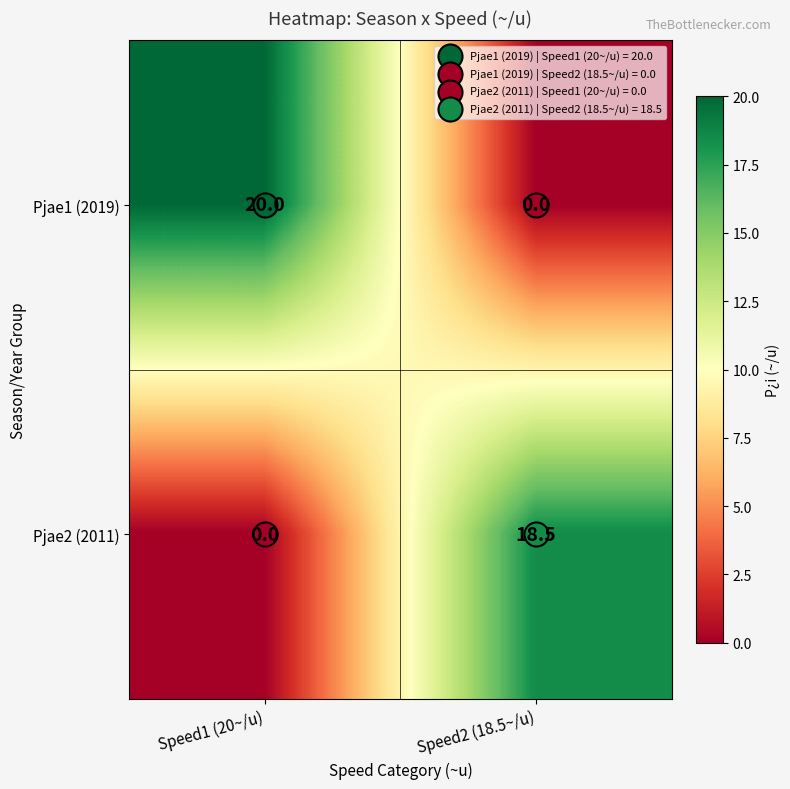

List the series in order of their peak value, lowest first.

Pjae2 (2011), Pjae1 (2019)